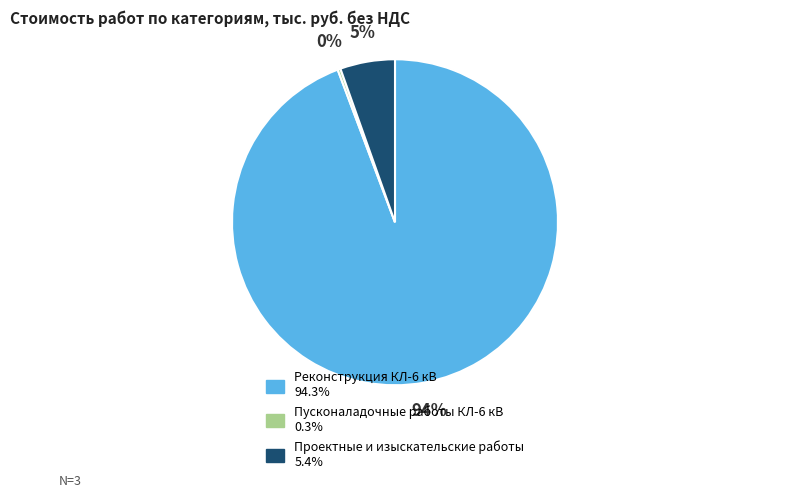

To the nearest percent, what percentage of the pie is Проектные и изыскательские работы?

5%